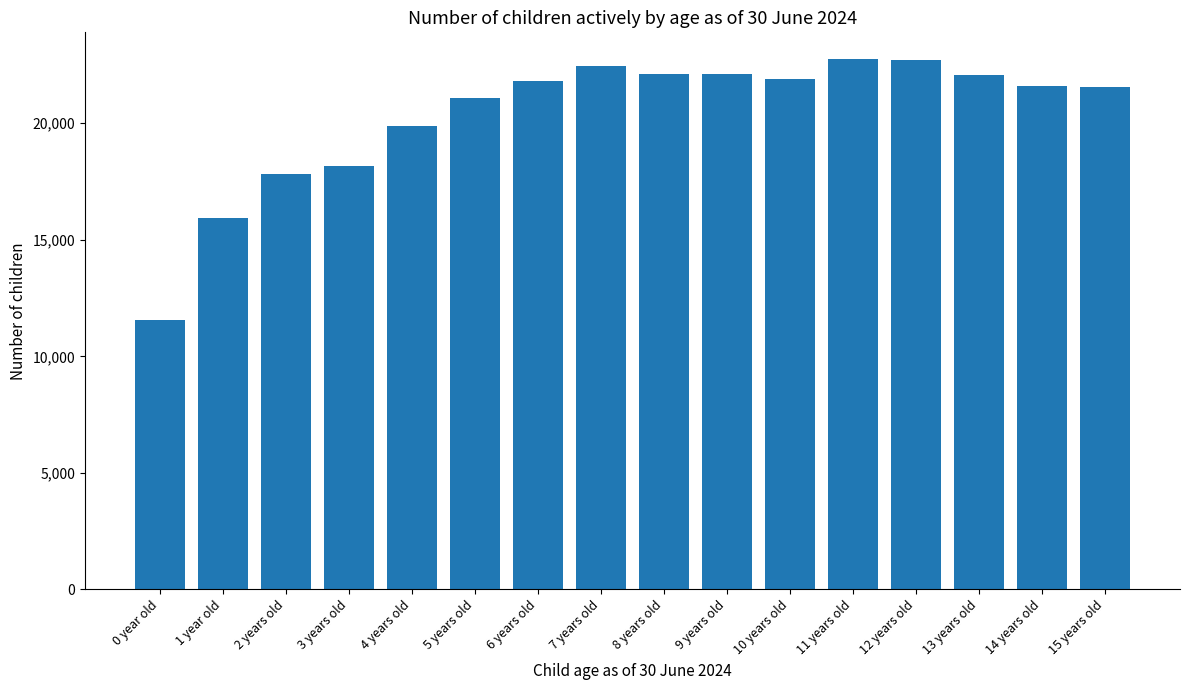

Where is the data nearest to the value 17167?

2 years old